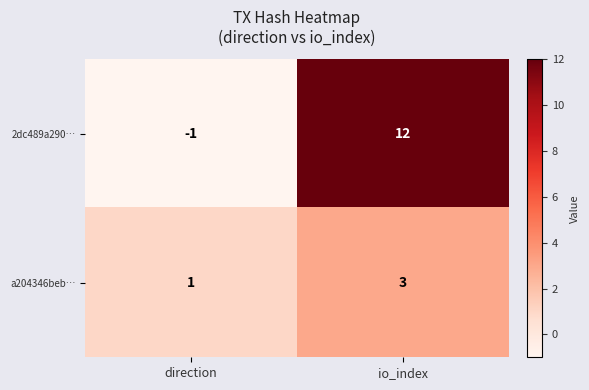

Read the a204346beb… value at io_index.

3